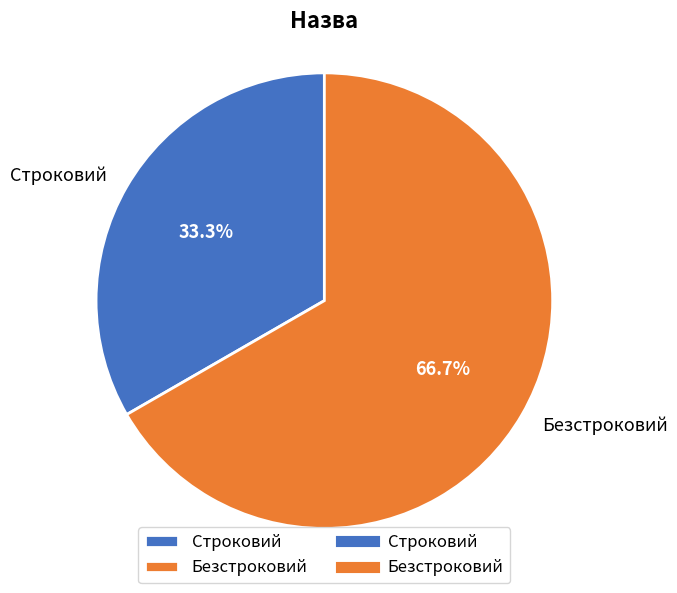

To the nearest percent, what portion does Безстроковий represent?

67%